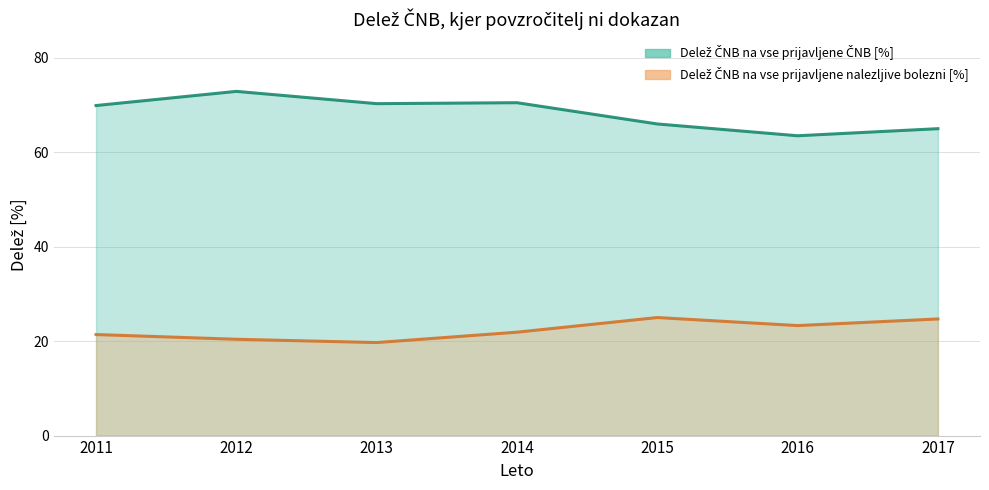

Which series changed the most between 2011 and 2013?

Delež ČNB na vse prijavljene nalezljive bolezni [%]